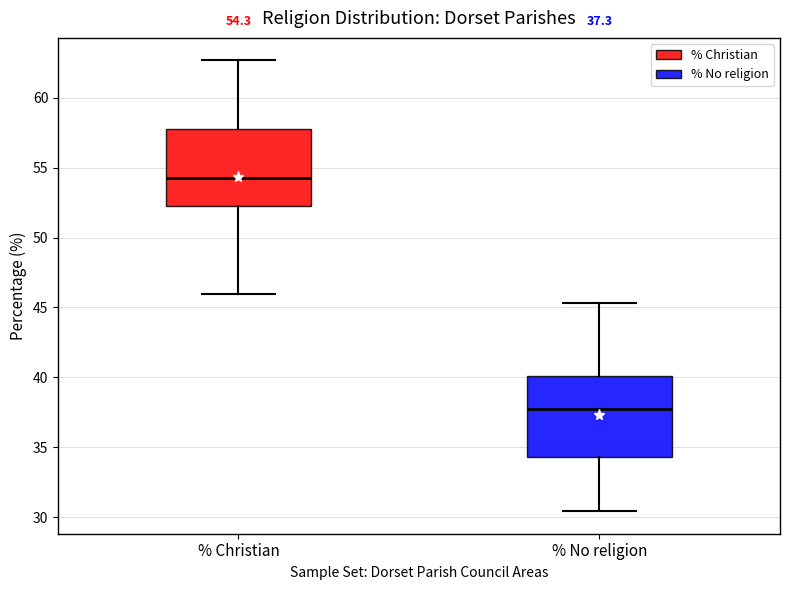

Which box has the lowest median line?

% No religion